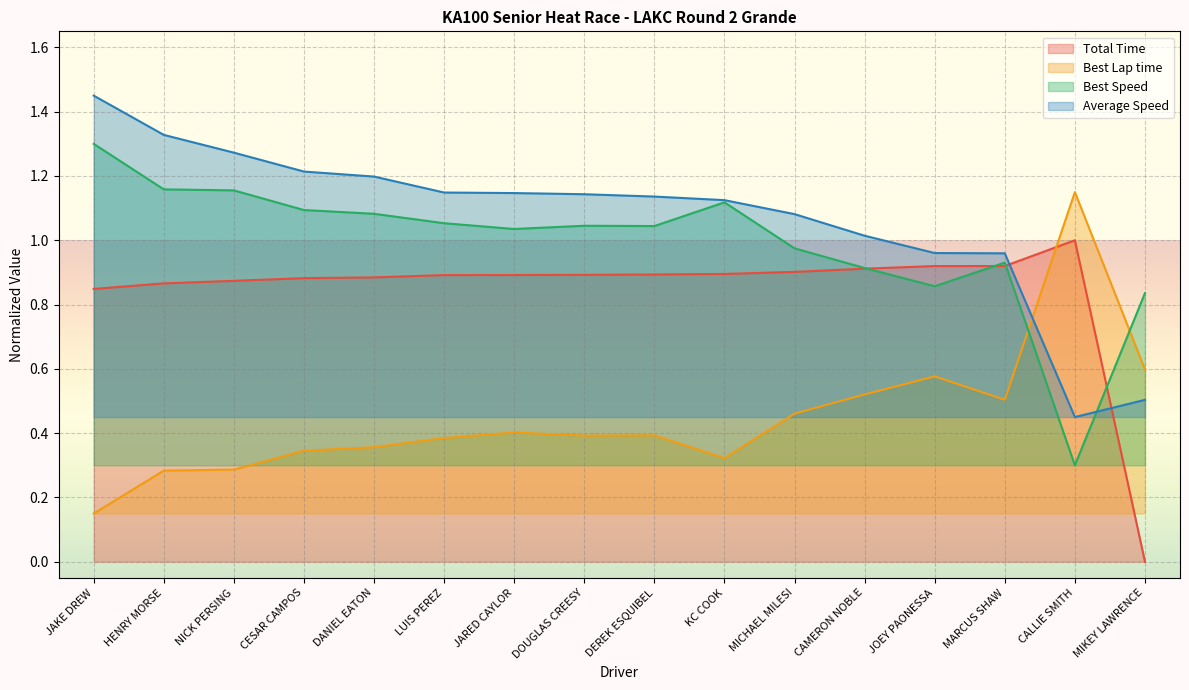

True or false: Best Lap time has more than 1 points higher than both neighbors.

True